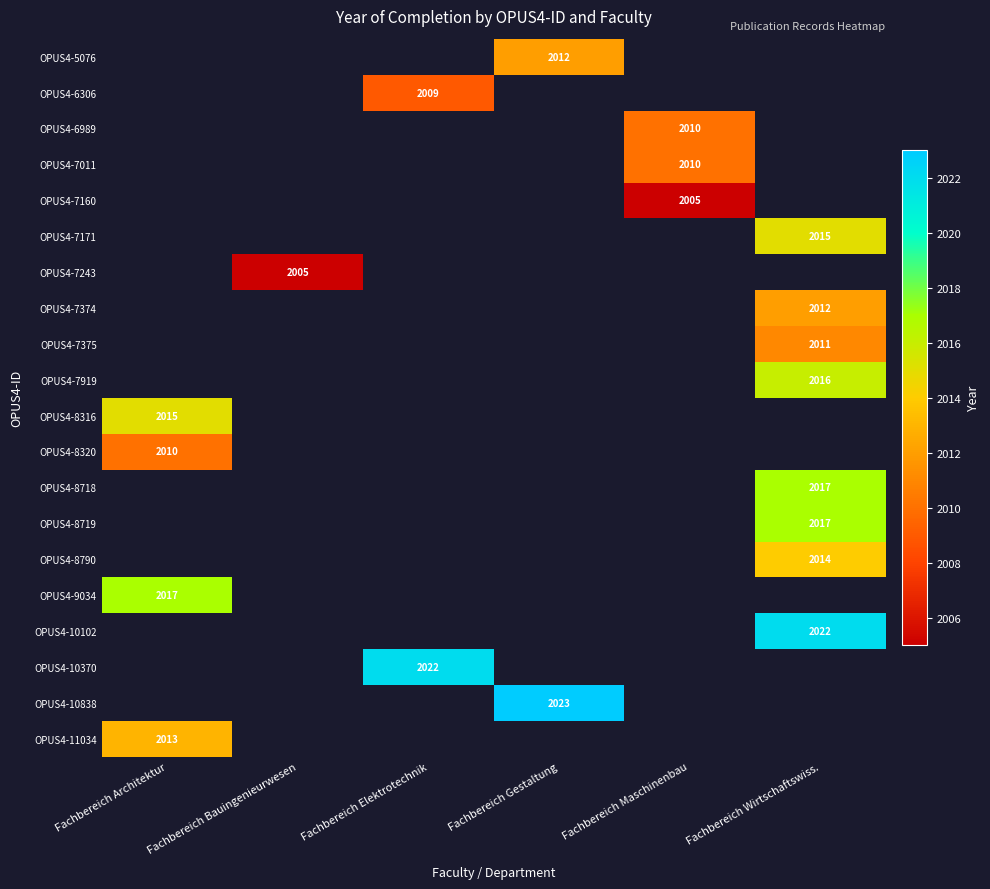

At which category does the chart reach its minimum across all series?

Fachbereich Maschinenbau